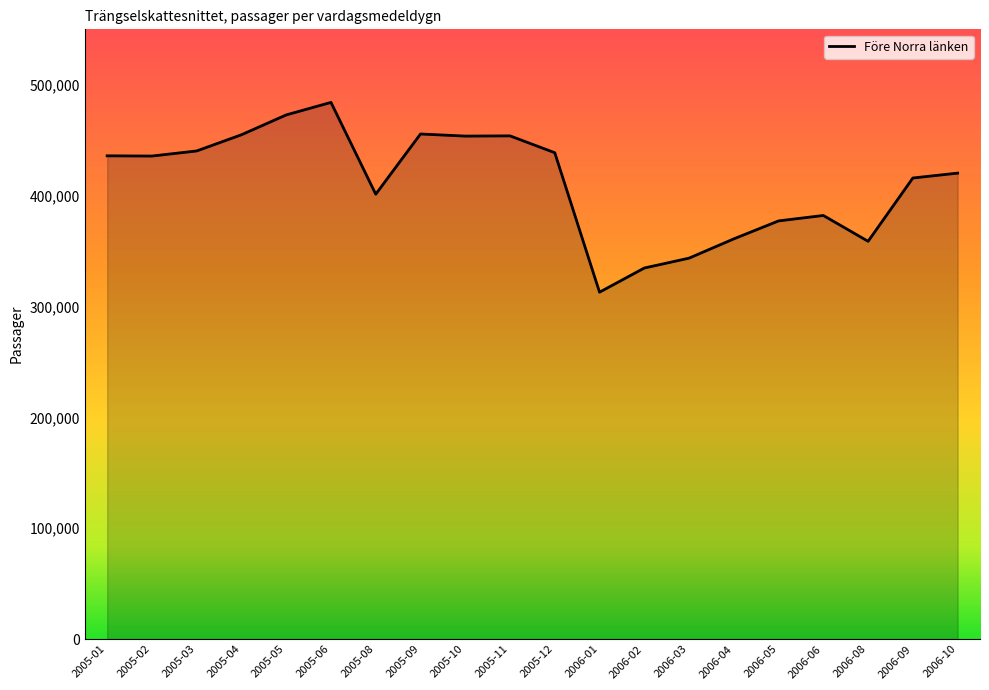

The value at 2005-06 is 484100. True or false?

True